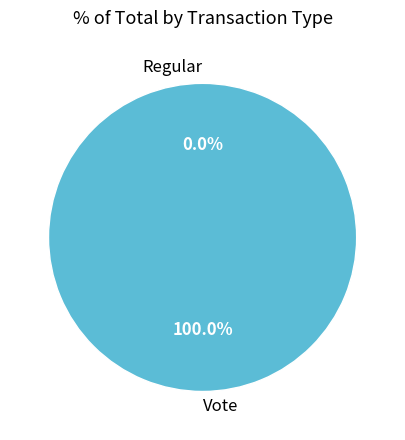

Rank the categories by value from lowest to highest.

Regular, Vote